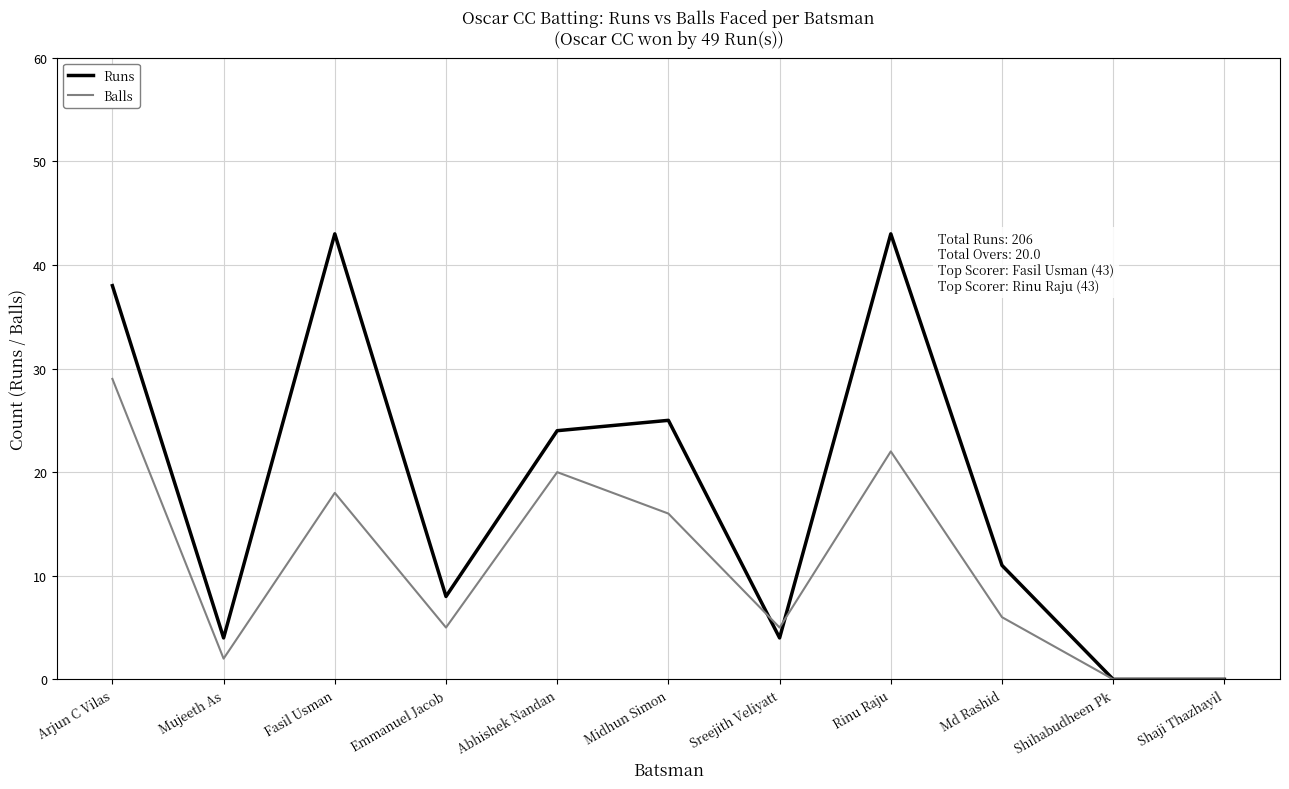

How many lines are shown in the chart?

2